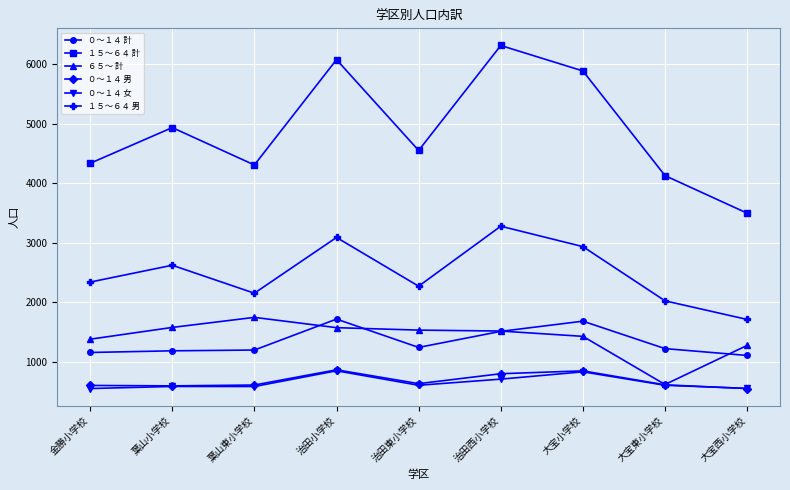

True or false: ６５～ 計 and １５～６４ 計 intersect in this chart.

False